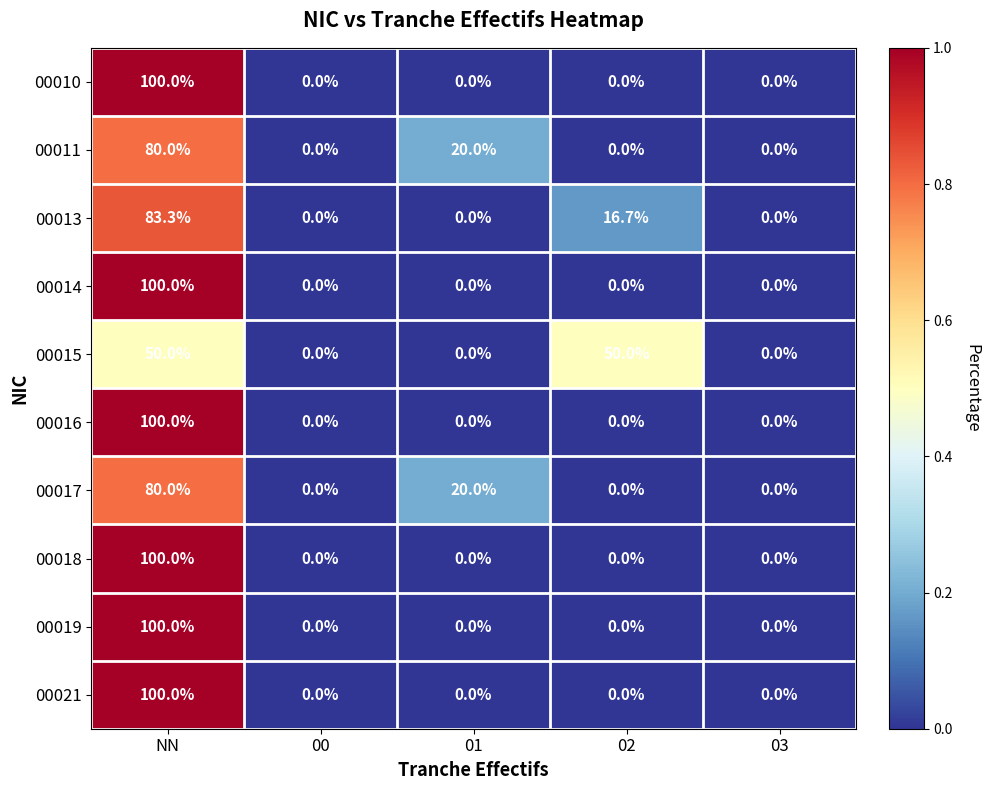

What is the total value across all series at NN?

893.3